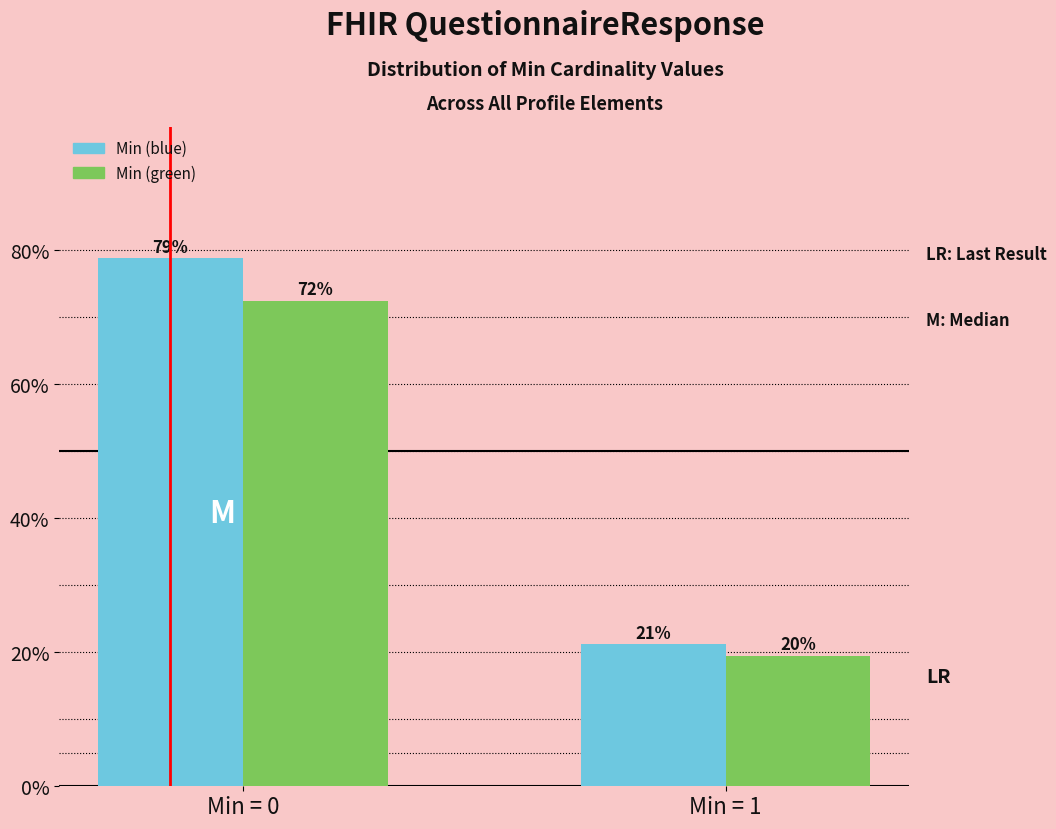

What are all the series names shown in the legend?

Min (blue), Min (green)